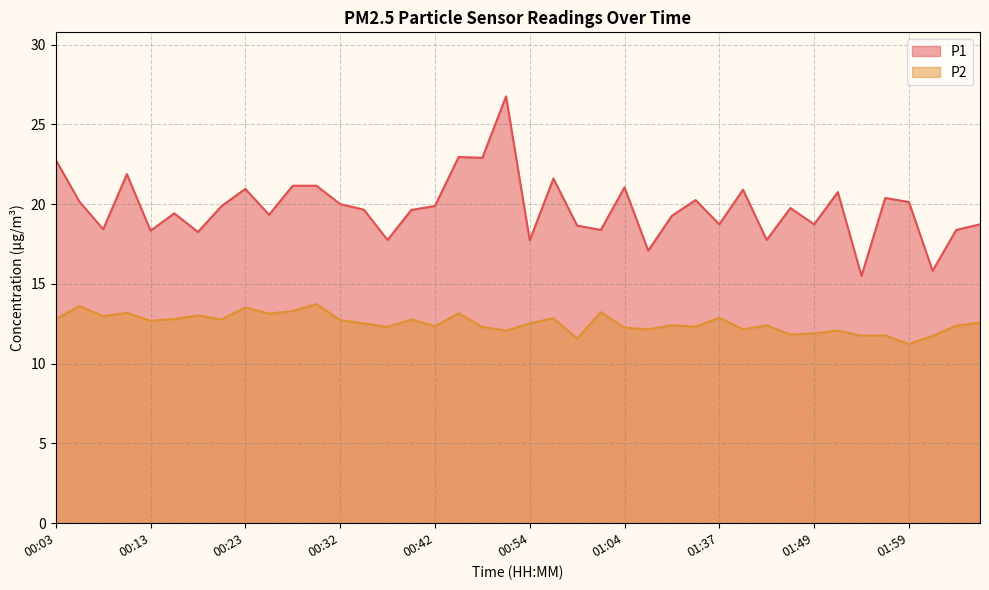

Read the P2 value at 02:06.

12.6